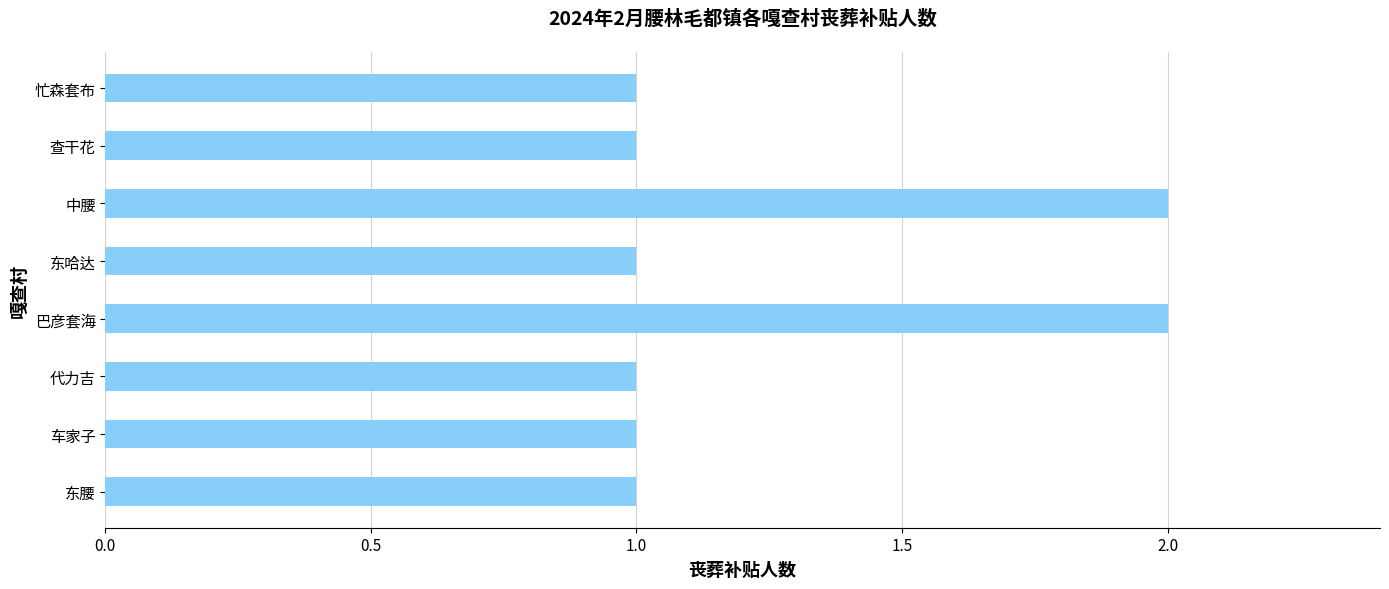

The value at 中腰 is 1. True or false?

False